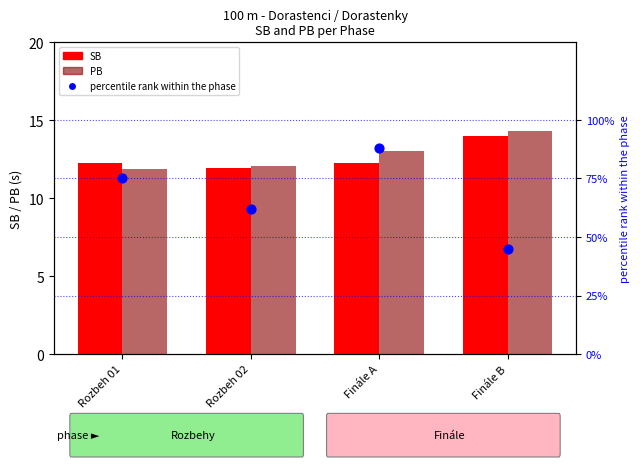

Which series contains the lowest Y value?

PB